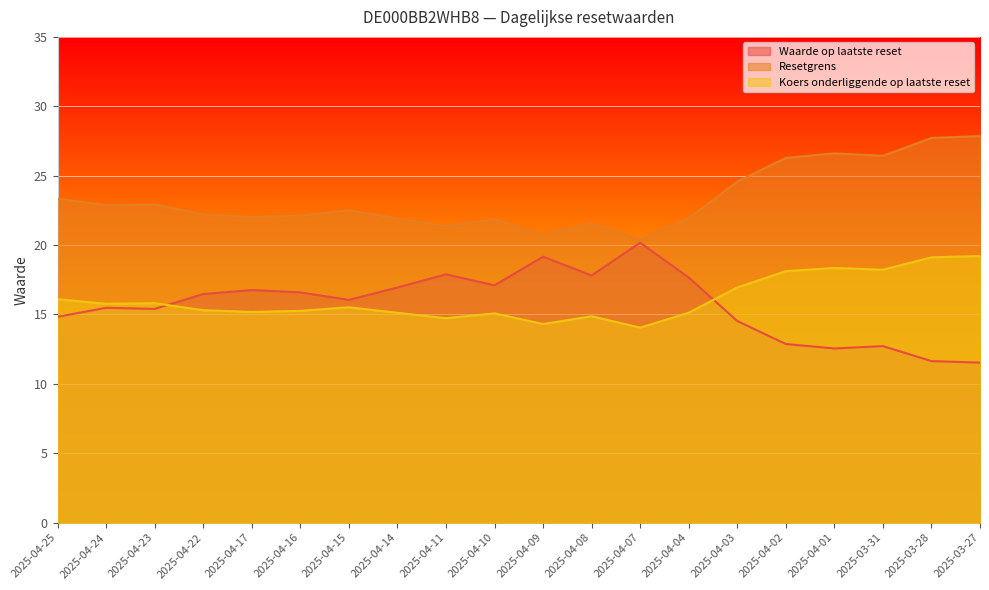

What is the greatest value displayed?

27.9